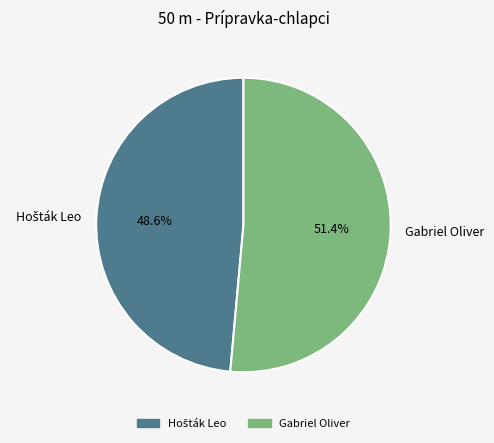

Which category accounts for the majority?

Gabriel Oliver